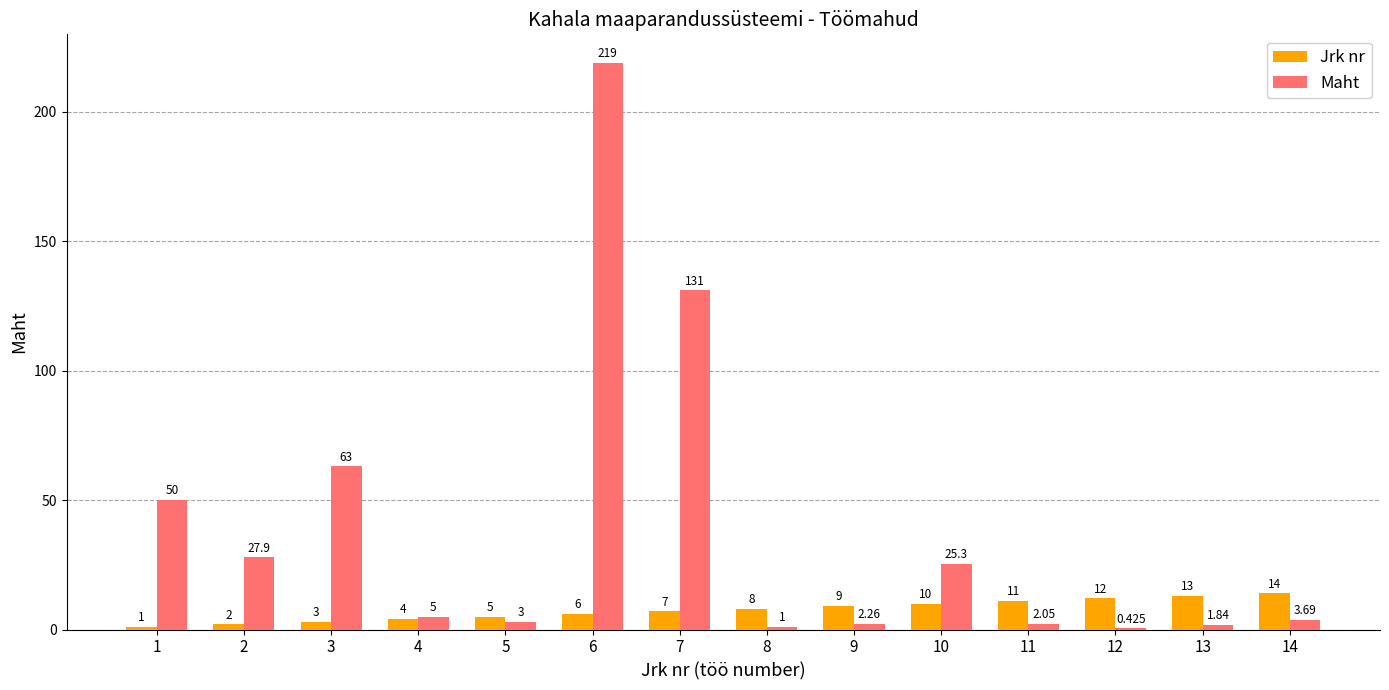

Between 7 and 12, which series saw the biggest shift?

Maht